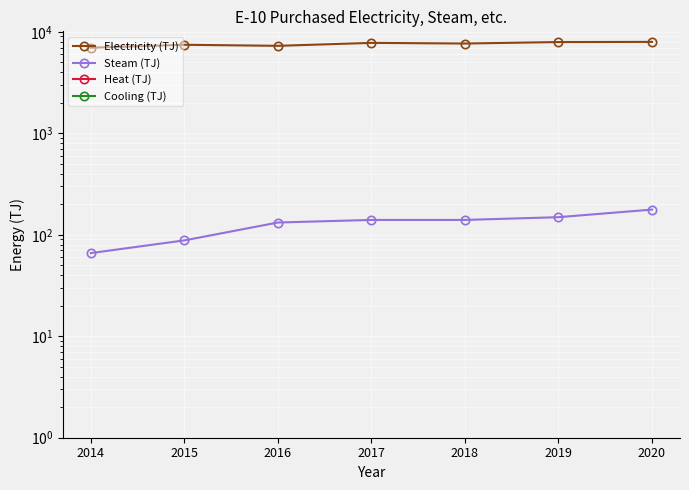

Is the value of Electricity (TJ) at 2017 greater than the value of Steam (TJ) at 2015?

Yes